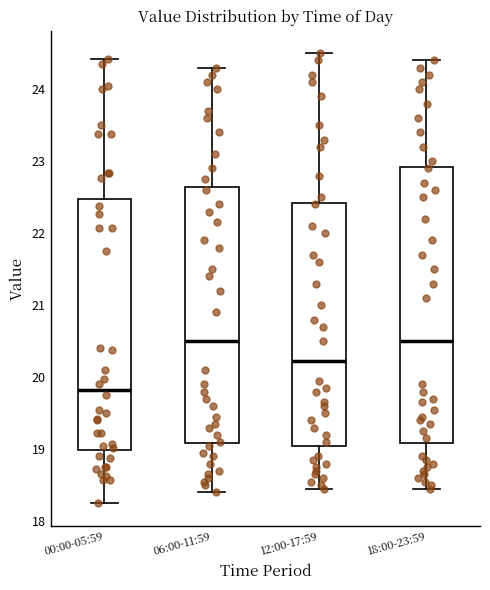

Reading left to right, read every box against the y-axis: the position of its median line, the range the box covers, and the ends of its whiskers. The values are not printed on the chart, so give them approximately, as read against the axis.

00:00-05:59: median 19.8, box 19.0 to 22.5, whiskers 18.3 to 24.4
06:00-11:59: median 20.5, box 19.1 to 22.6, whiskers 18.4 to 24.3
12:00-17:59: median 20.2, box 19.1 to 22.4, whiskers 18.5 to 24.5
18:00-23:59: median 20.5, box 19.1 to 22.9, whiskers 18.5 to 24.4